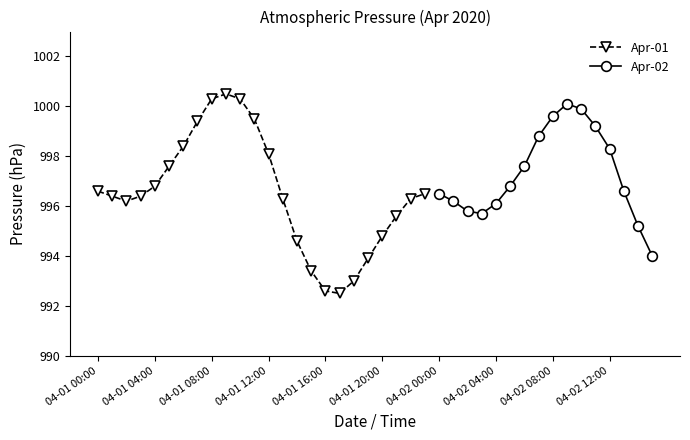

What is the sum of the values at 04-01 22:00 and 04-02 03:00?

1992.0